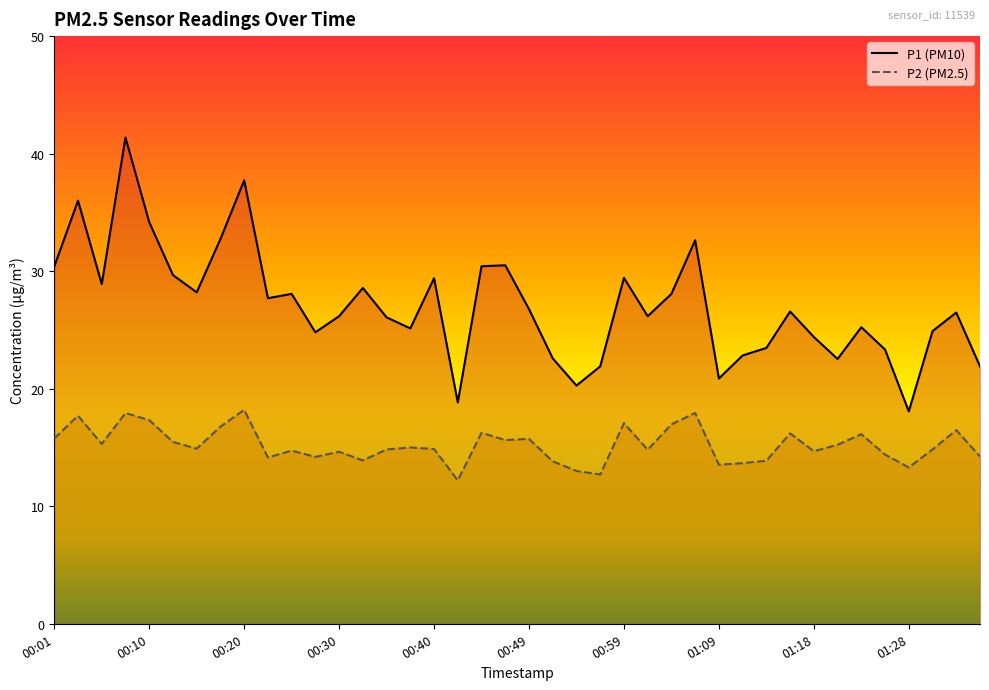

What is the total value across all series at 25?

41.0